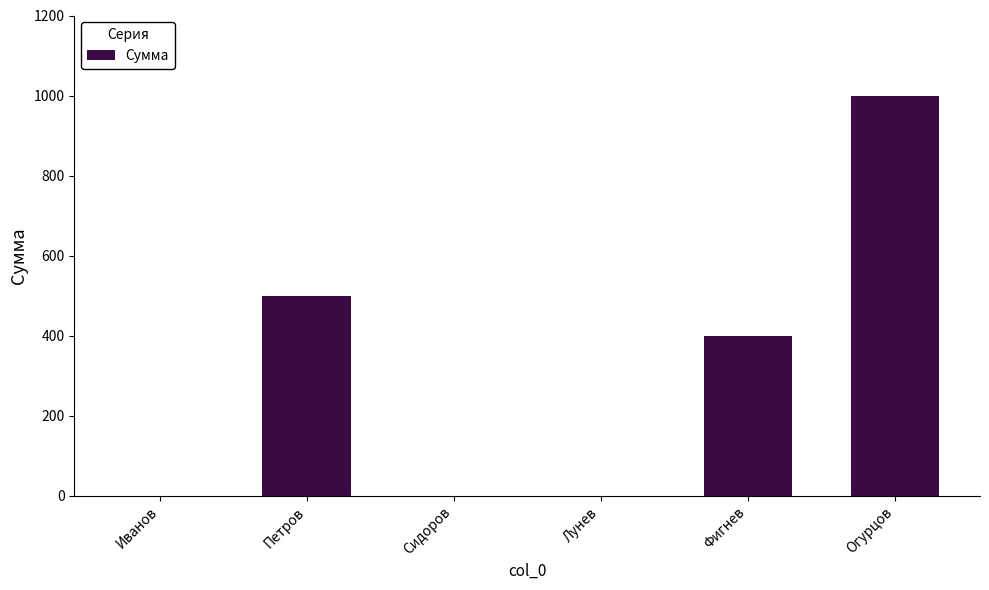

The chart shows a value of 0 at Сидоров. True or false?

True